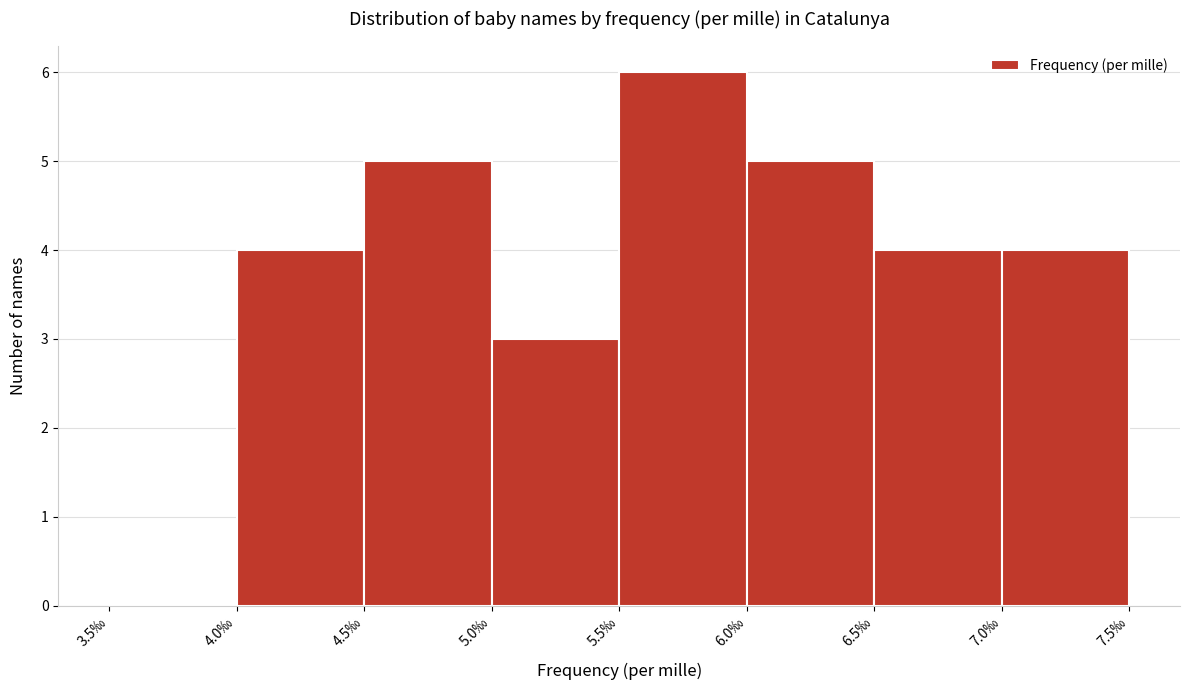

How tall is the bar that spans 6.5 to 7.0 on the x-axis? The values are not printed on the chart, so give them approximately, as read against the axis.

4